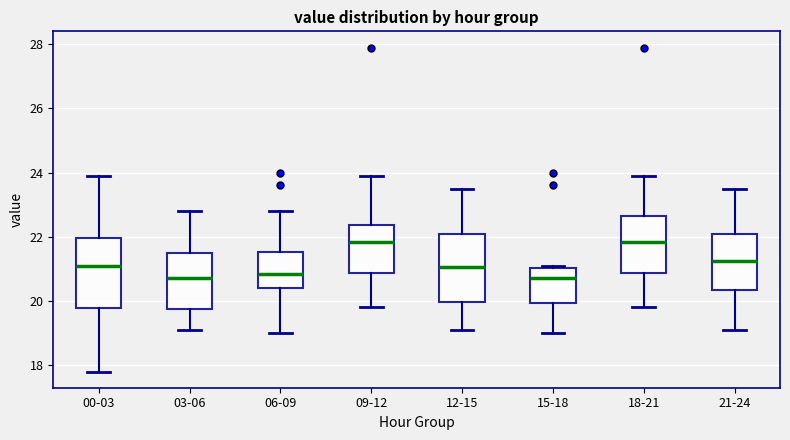

Reading left to right, read every box against the y-axis: the position of its median line, the range the box covers, and the ends of its whiskers. The values are not printed on the chart, so give them approximately, as read against the axis.

00-03: median 21.2, box 19.8 to 22.0, whiskers 17.8 to 24.0
03-06: median 20.8, box 19.8 to 21.6, whiskers 19.2 to 22.8
06-09: median 20.8, box 20.4 to 21.6, whiskers 19.0 to 22.8
09-12: median 21.8, box 20.8 to 22.4, whiskers 19.8 to 24.0
12-15: median 21.0, box 20.0 to 22.2, whiskers 19.2 to 23.6
15-18: median 20.8, box 20.0 to 21.0, whiskers 19.0 to 21.2
18-21: median 21.8, box 20.8 to 22.6, whiskers 19.8 to 24.0
21-24: median 21.2, box 20.4 to 22.2, whiskers 19.2 to 23.6